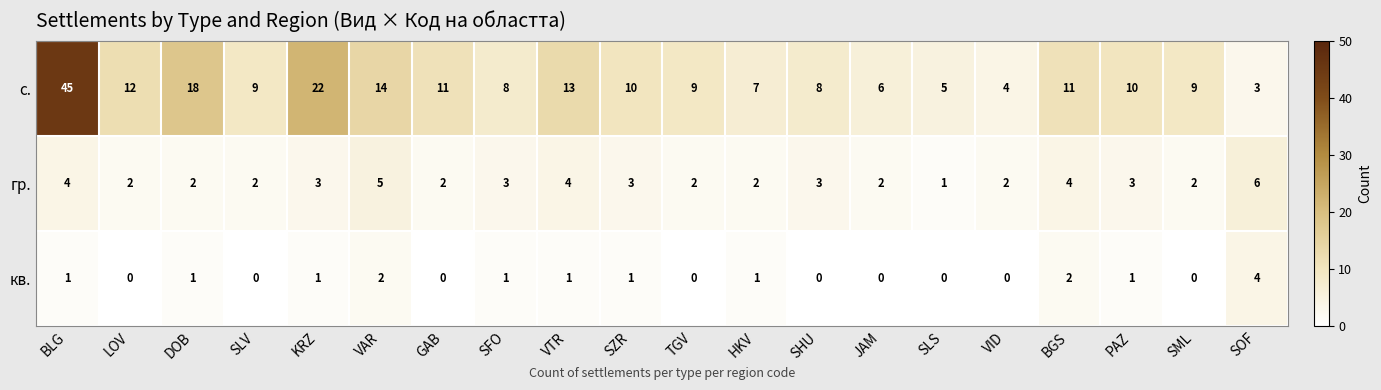

Which series has the largest range (max minus min)?

с.